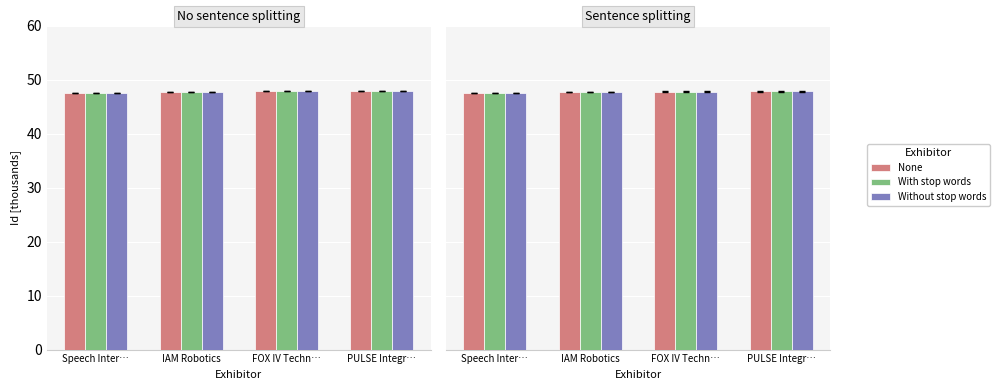

Which category has the lowest value in the None series?

Speech Inter…